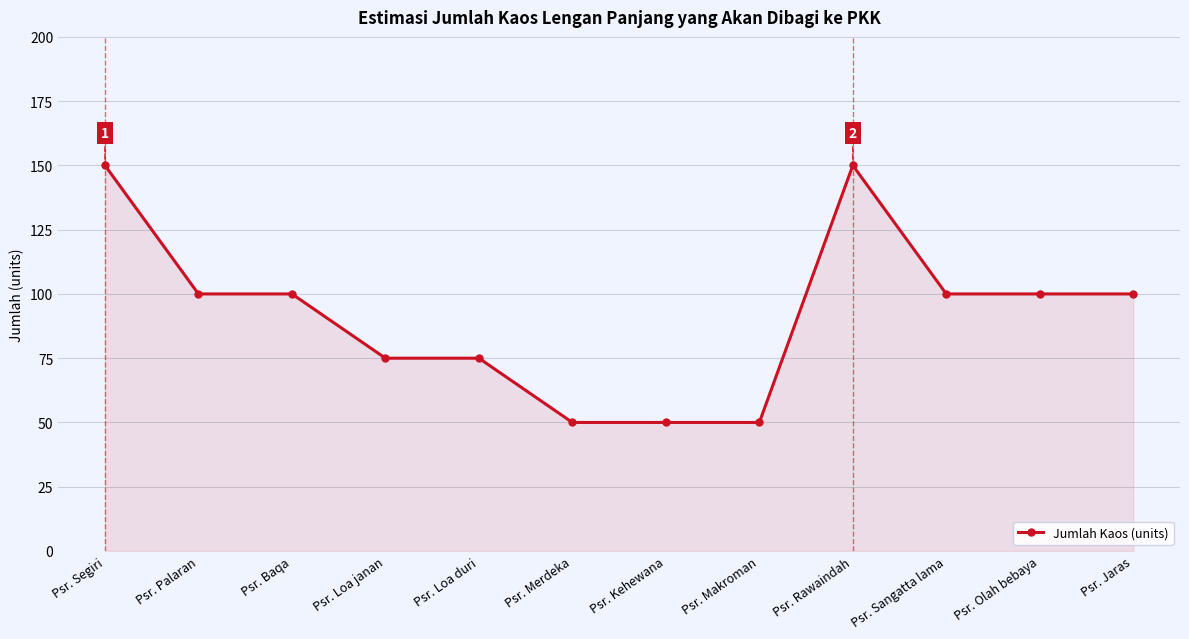

What is the value of the 11th point from the left?

100